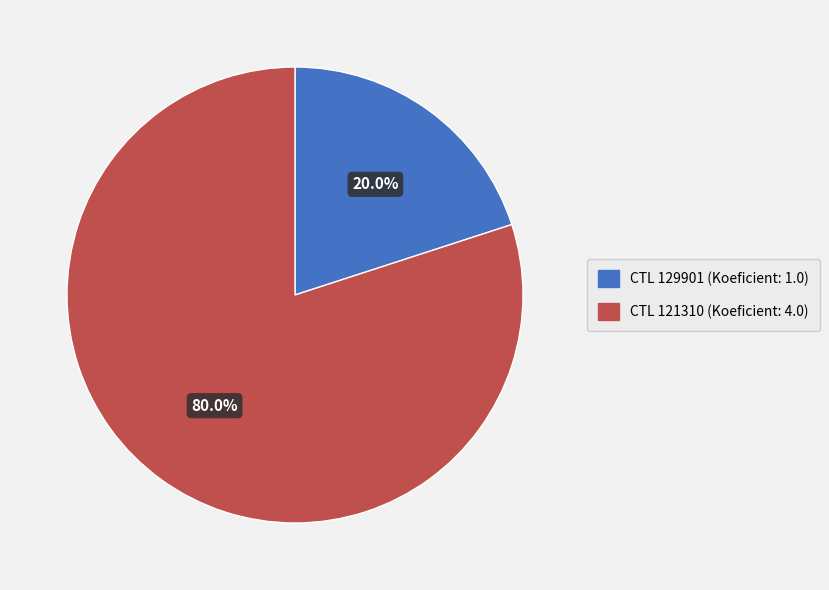

How much of the chart is everything except CTL 129901 (Koeficient: 1.0)?

80.0%